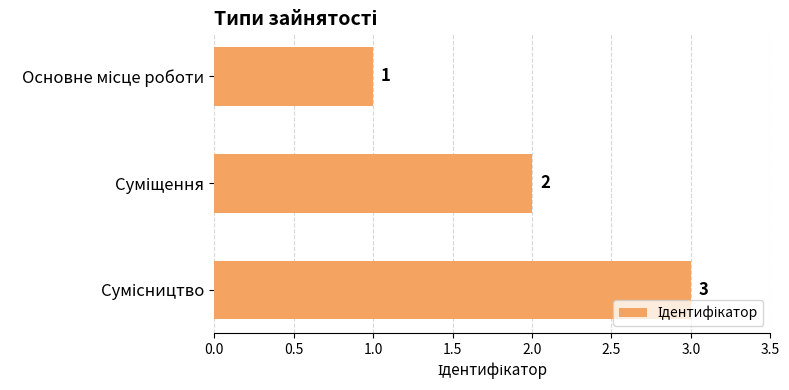

What is the minimum value shown in the chart?

1